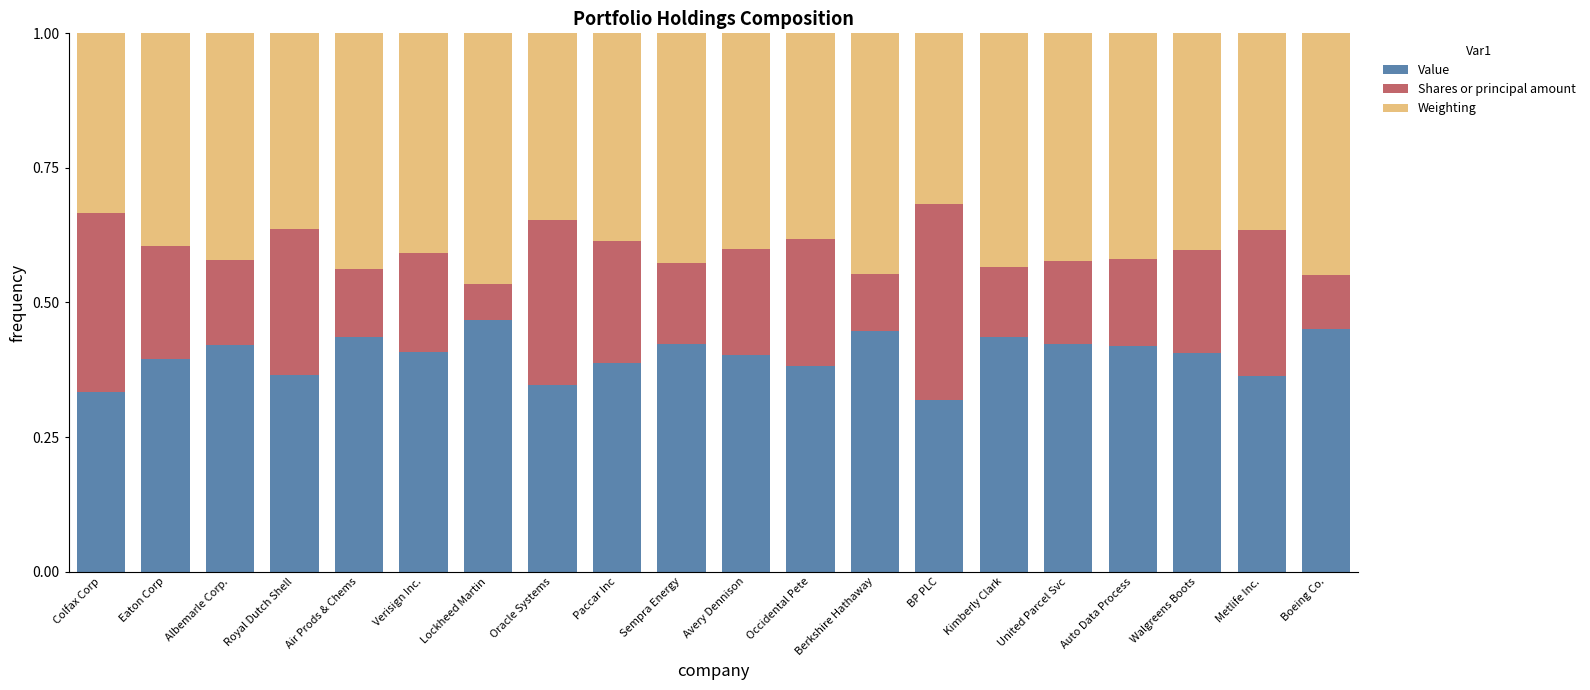

Is it true that Value equals 0.2 at Albemarle Corp.?

False